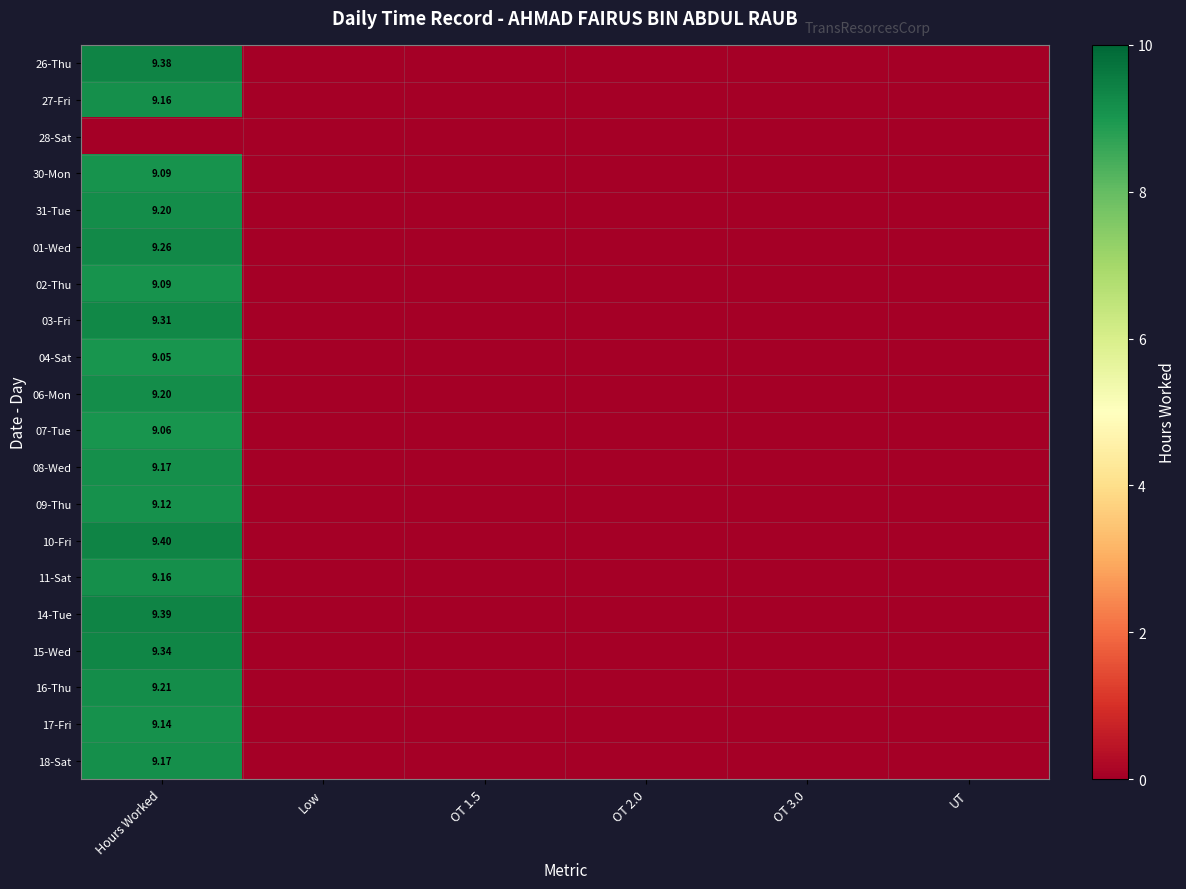

What is the sum of all 07-Tue values?

9.1